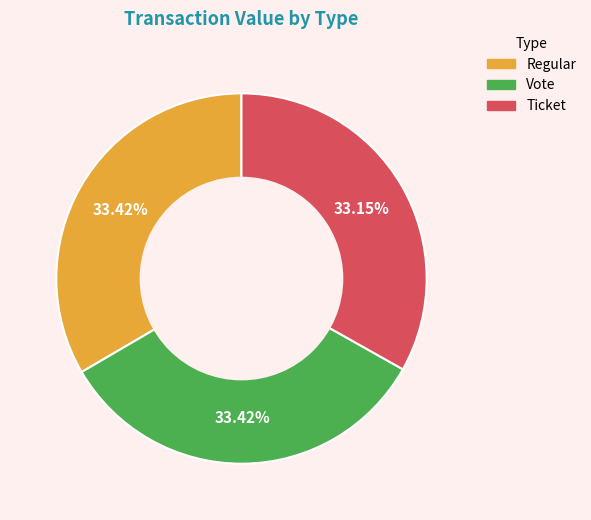

Is there any slice that represents more than half of the pie?

No